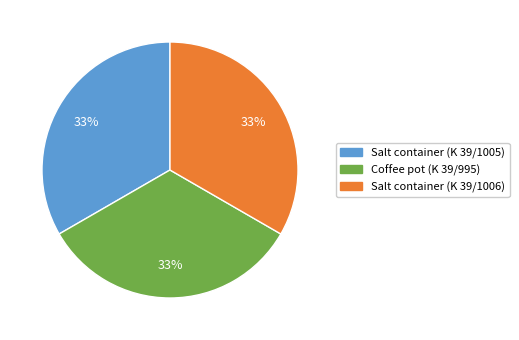

Does any single category account for the majority?

No